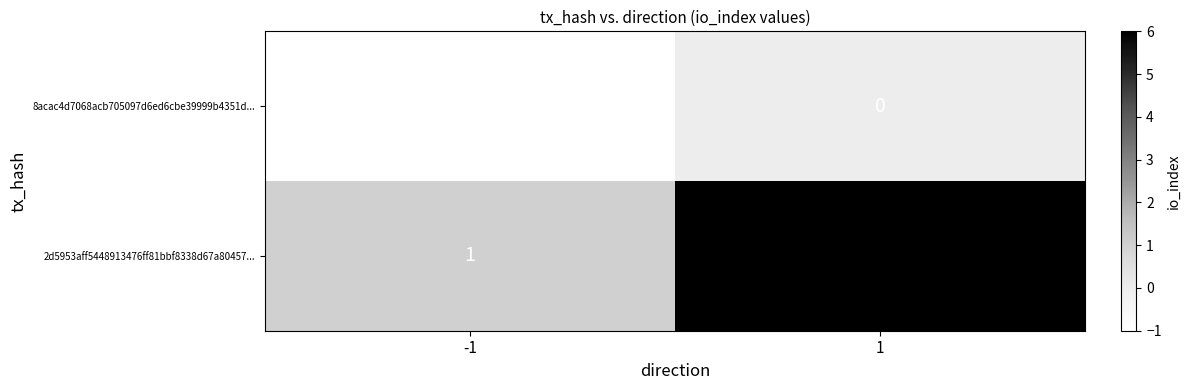

Which category has the highest value across all series?

1